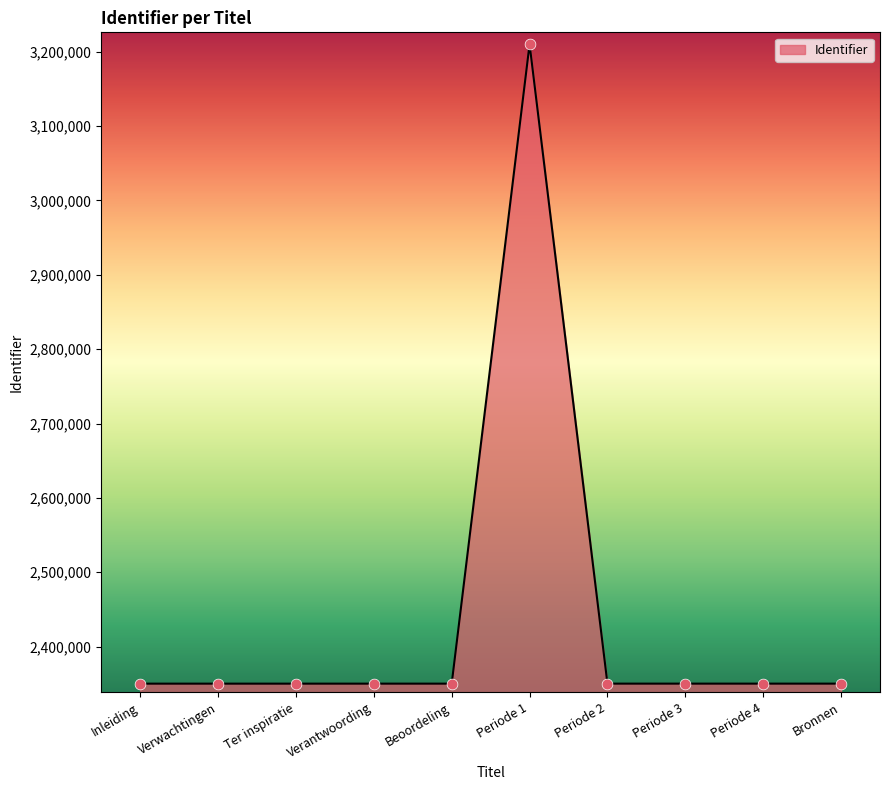

Approximately how many times larger is the value at Periode 3 compared to Periode 2?

1.0